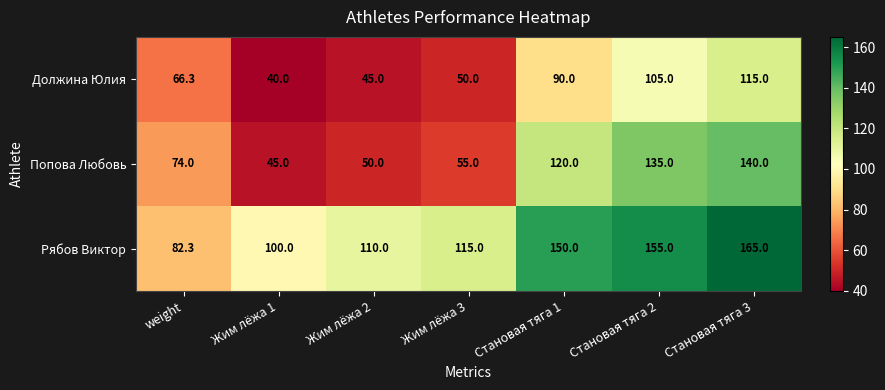

How many data points does each series have?

7